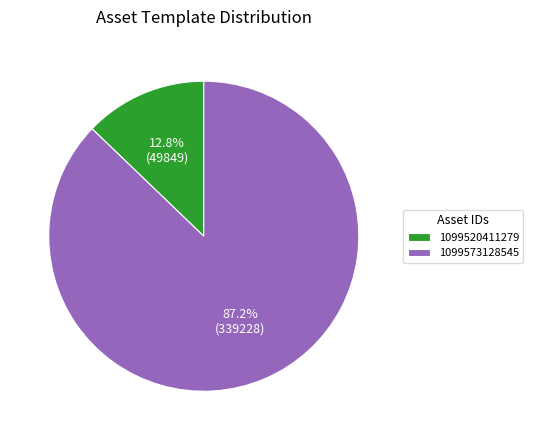

What portion of the pie excludes 1099573128545?

12.8%